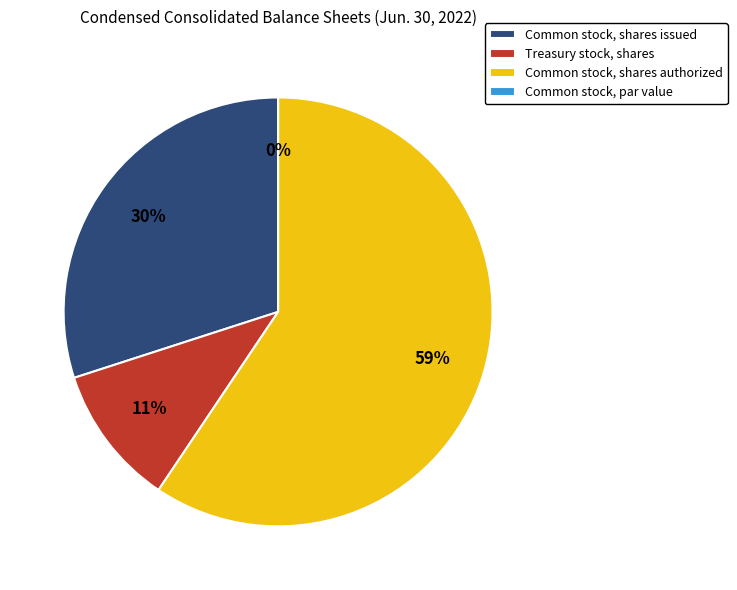

Which slice is the smallest?

Common stock, par value